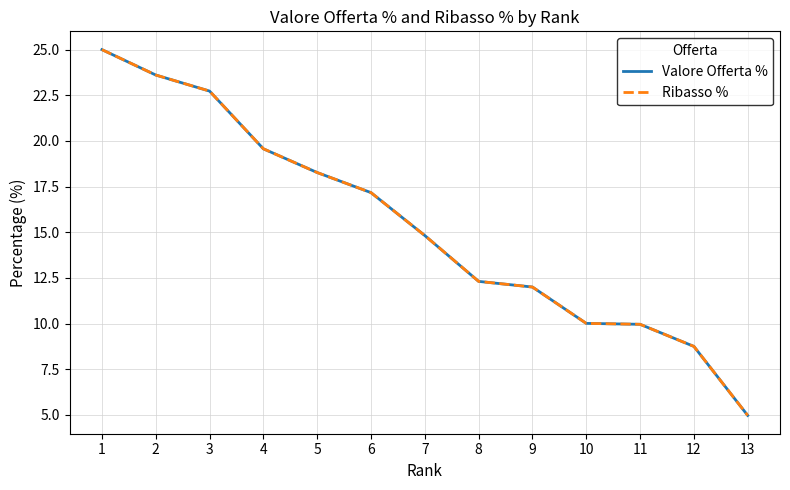

What is the approximate value of Ribasso % at 5?

18.3